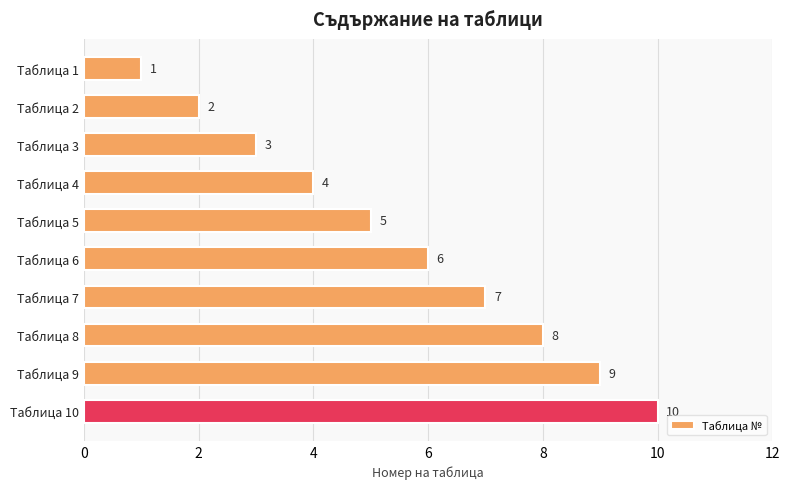

How many categories are shown in the chart?

10